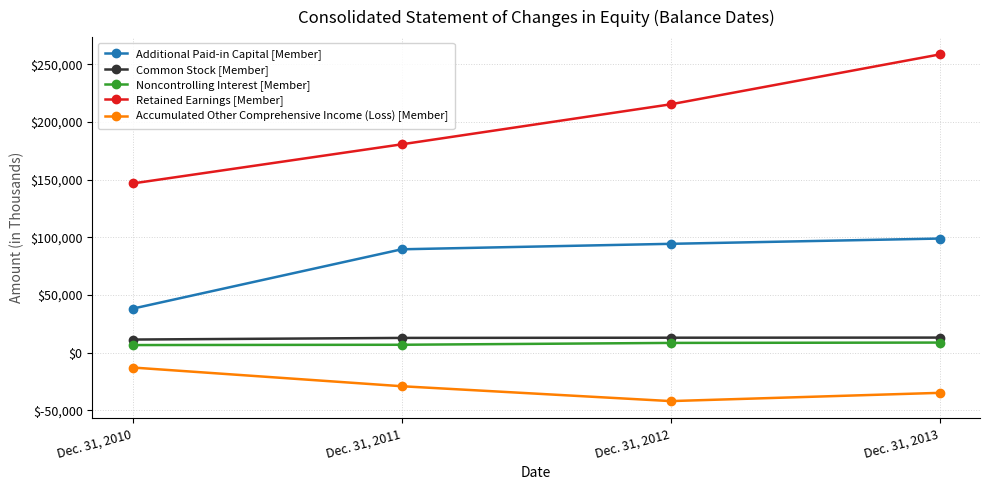

The Common Stock [Member] series shows 13196 at Dec. 31, 2013. True or false?

True